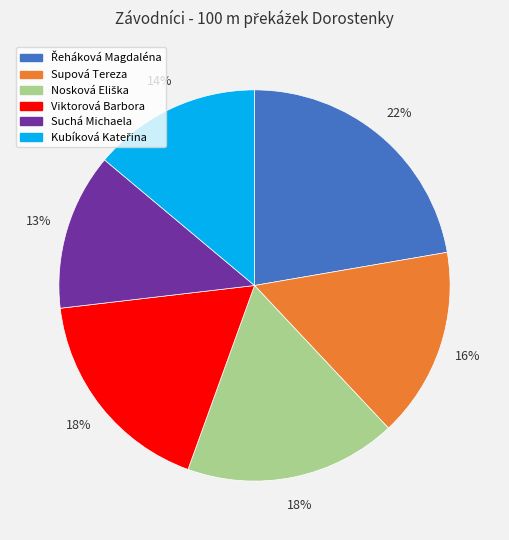

How many segments does this pie chart have?

6